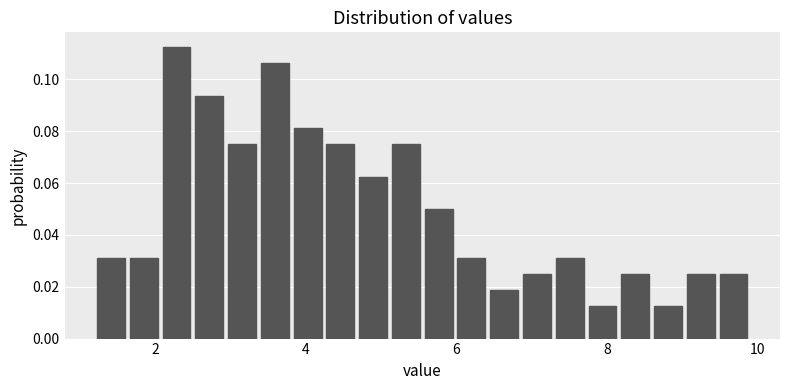

Around what value on the x-axis is the tallest bar? Give the approximate position of its centre, as read against the axis.

2.2